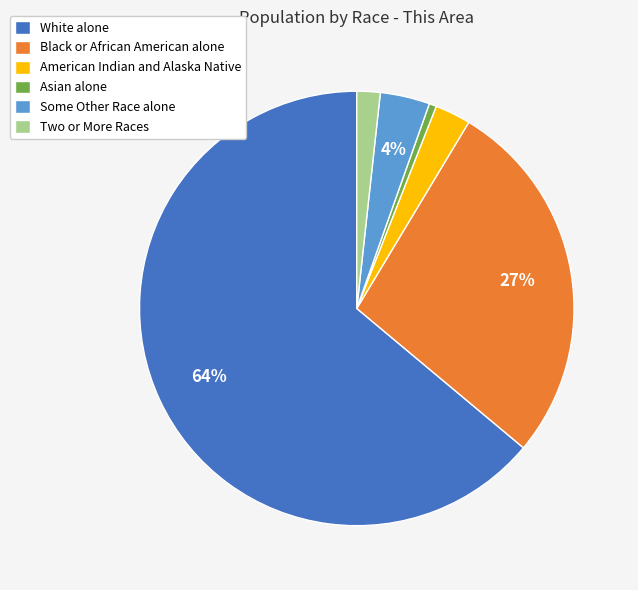

Which slice is the largest?

White alone